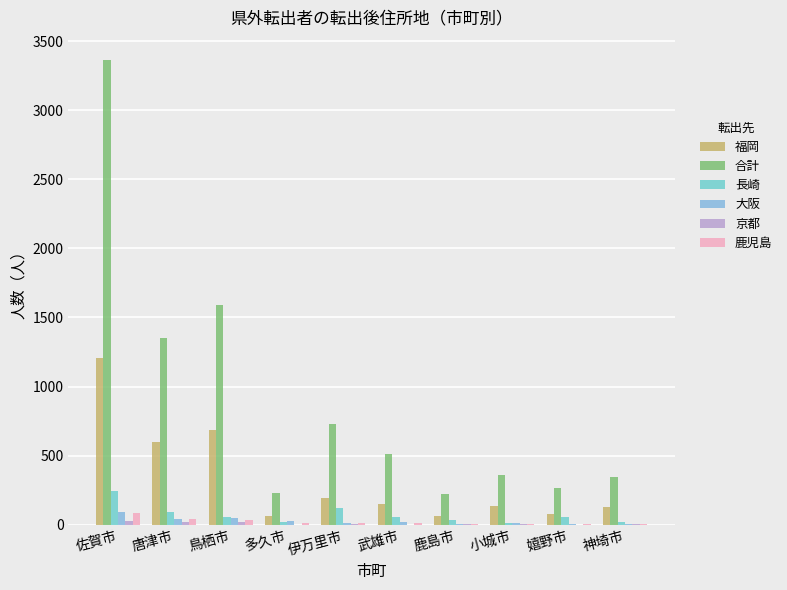

Rank the series by their maximum value, from lowest to highest.

京都, 鹿児島, 大阪, 長崎, 福岡, 合計